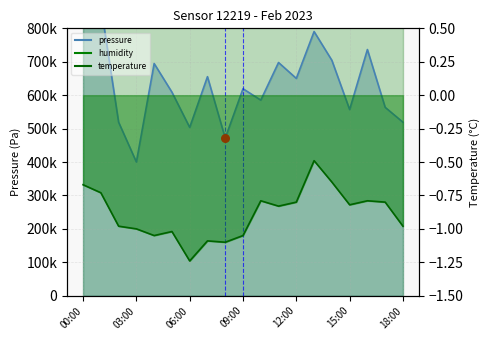

Which series reaches the minimum Y coordinate?

temperature